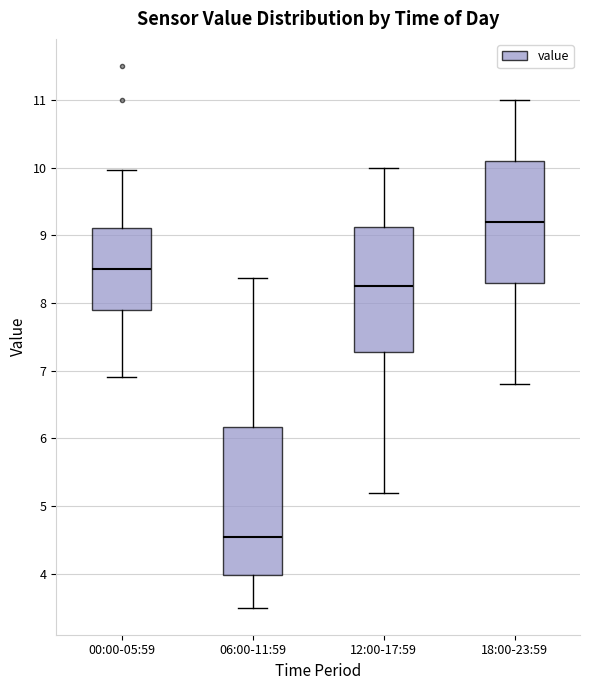

Reading left to right, read every box against the y-axis: the position of its median line, the range the box covers, and the ends of its whiskers. The values are not printed on the chart, so give them approximately, as read against the axis.

00:00-05:59: median 8.5, box 7.9 to 9.1, whiskers 6.9 to 10.0
06:00-11:59: median 4.6, box 4.0 to 6.2, whiskers 3.5 to 8.4
12:00-17:59: median 8.3, box 7.3 to 9.1, whiskers 5.2 to 10.0
18:00-23:59: median 9.2, box 8.3 to 10.1, whiskers 6.8 to 11.0